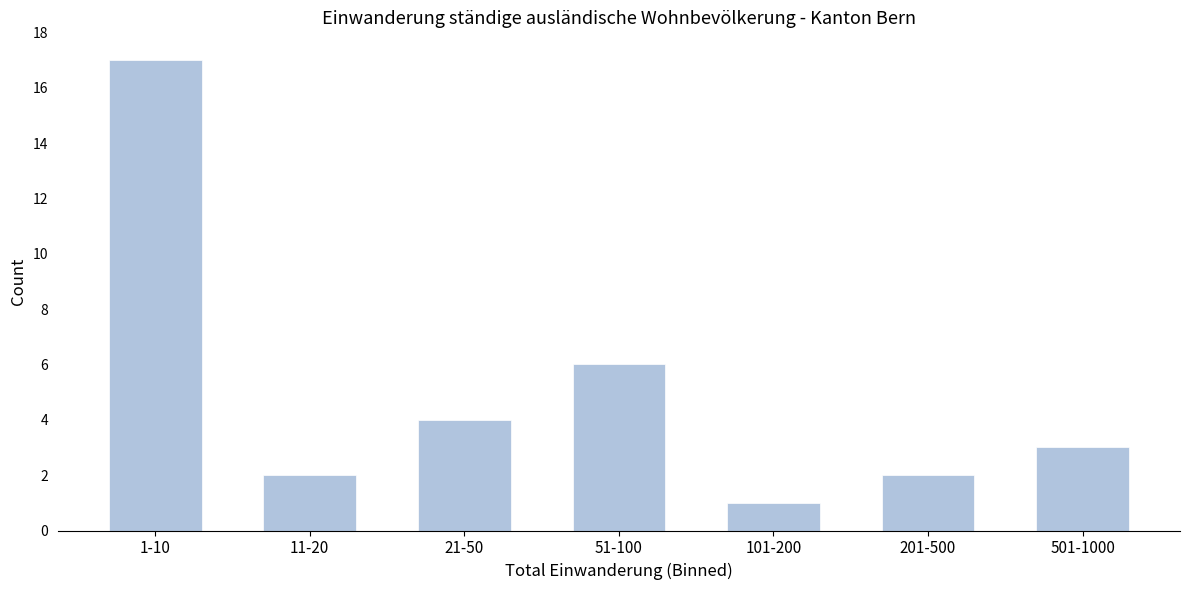

Reading right to left, transcribe all the data shown in this chart.

3	2	1	6	4	2	17